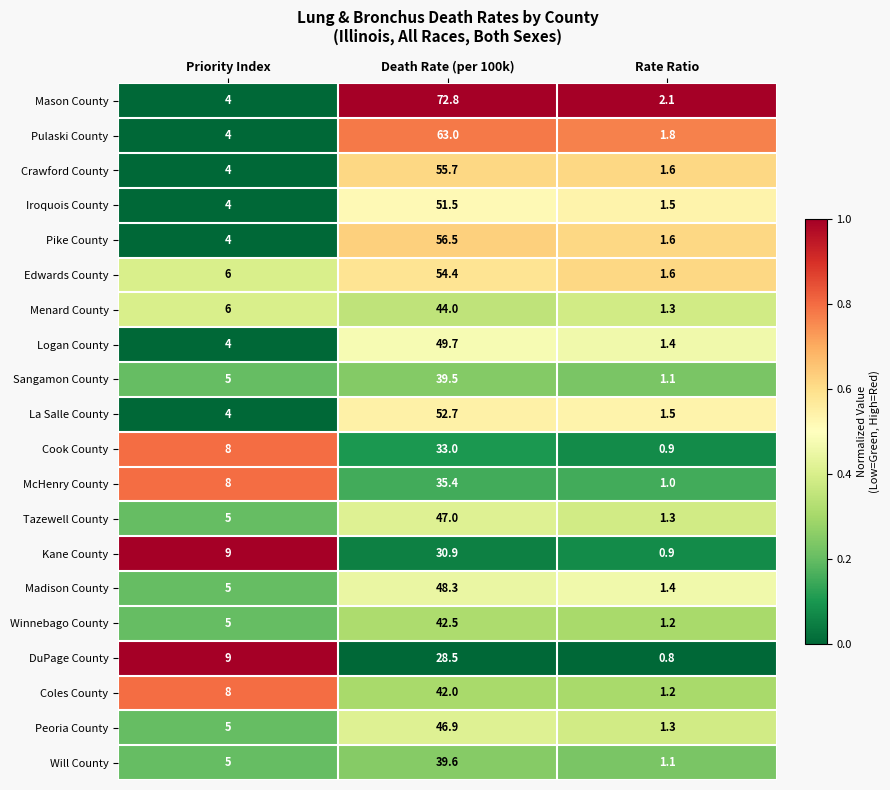

True or false: Crawford County has a value of 4.0 at Priority Index.

True